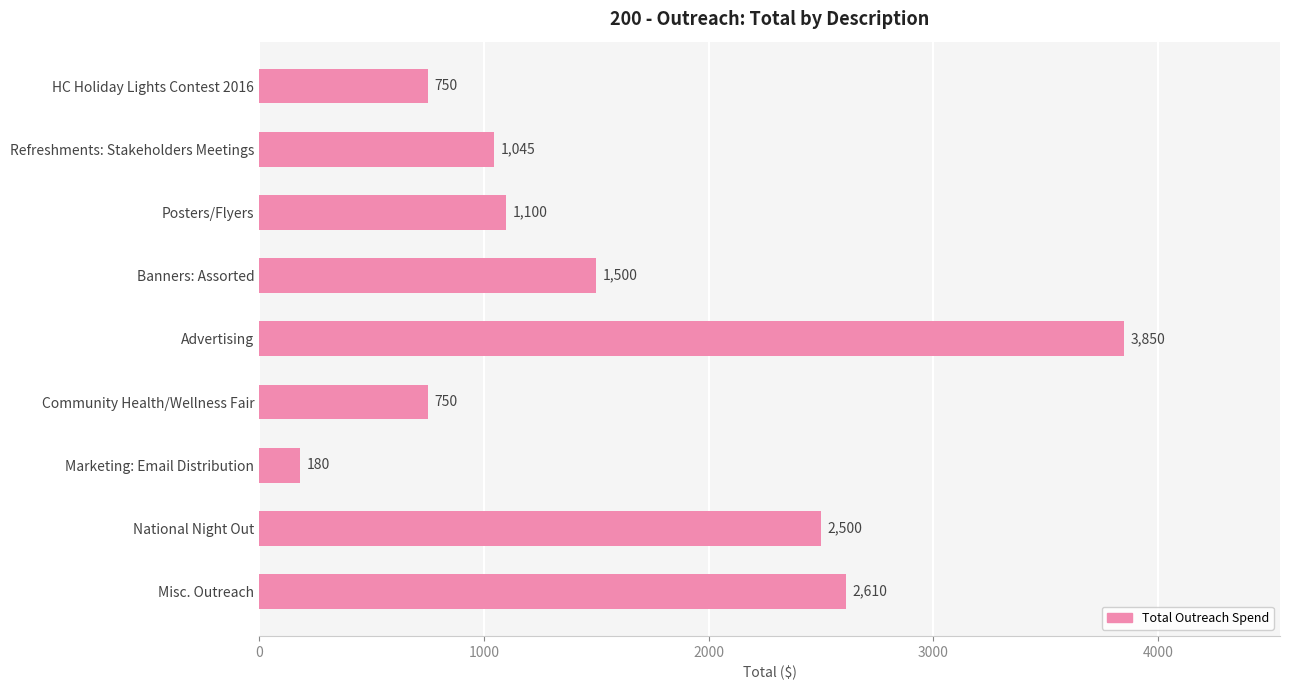

At which category does the chart reach its minimum across all series?

Marketing: Email Distribution